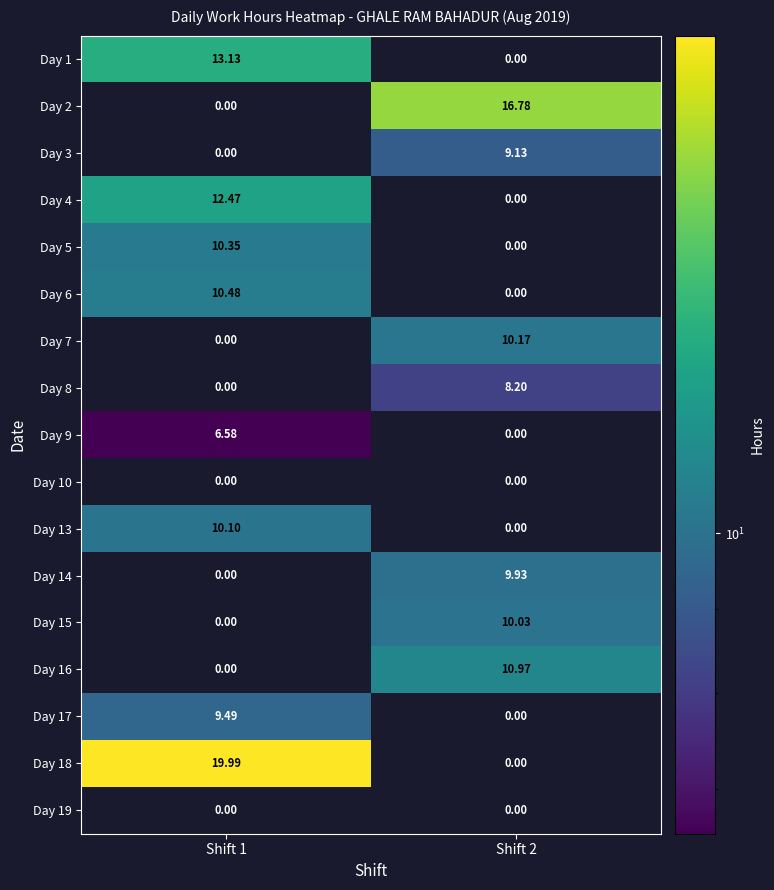

How many values in Day 5 are above zero?

1